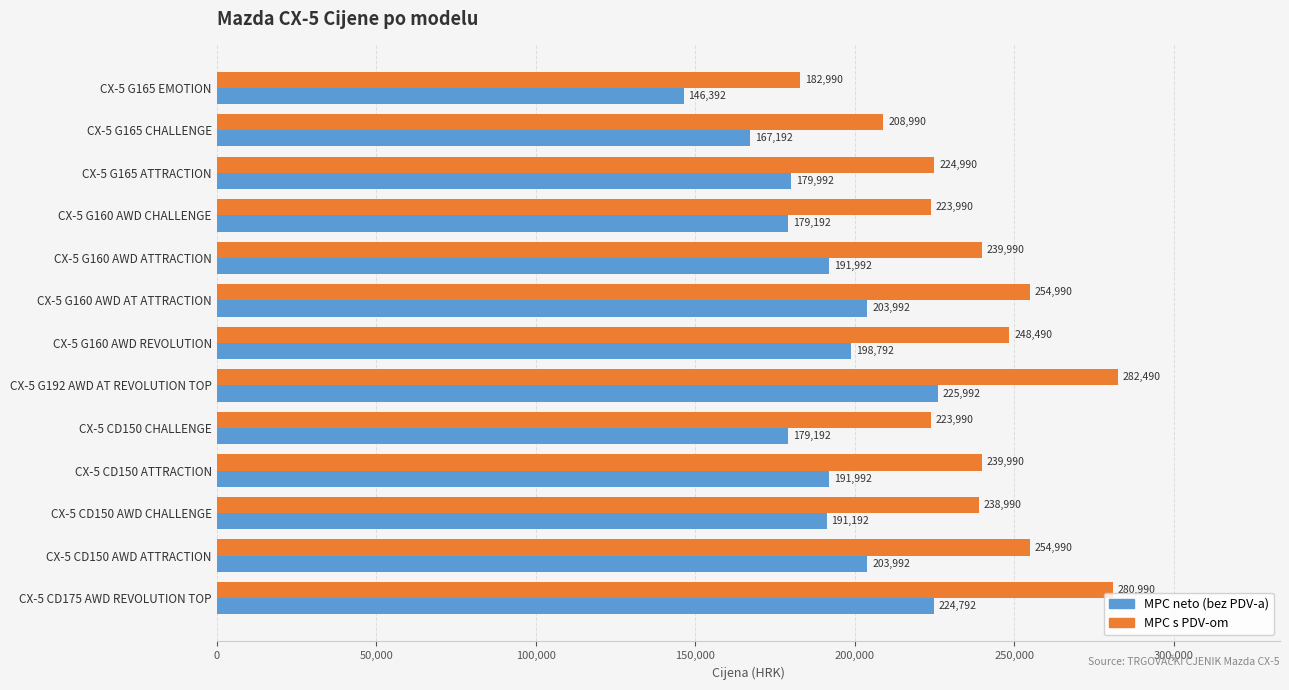

The value of MPC s PDV-om at CX-5 CD175 AWD REVOLUTION TOP is 477466. True or false?

False